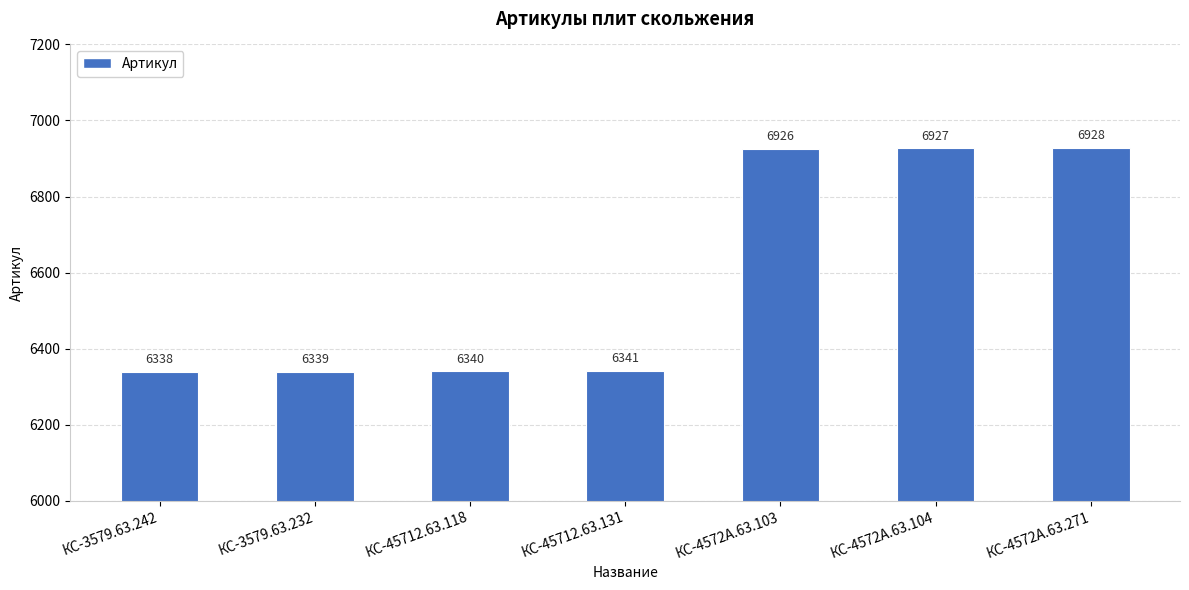

What is the difference between the maximum and second lowest values?

589